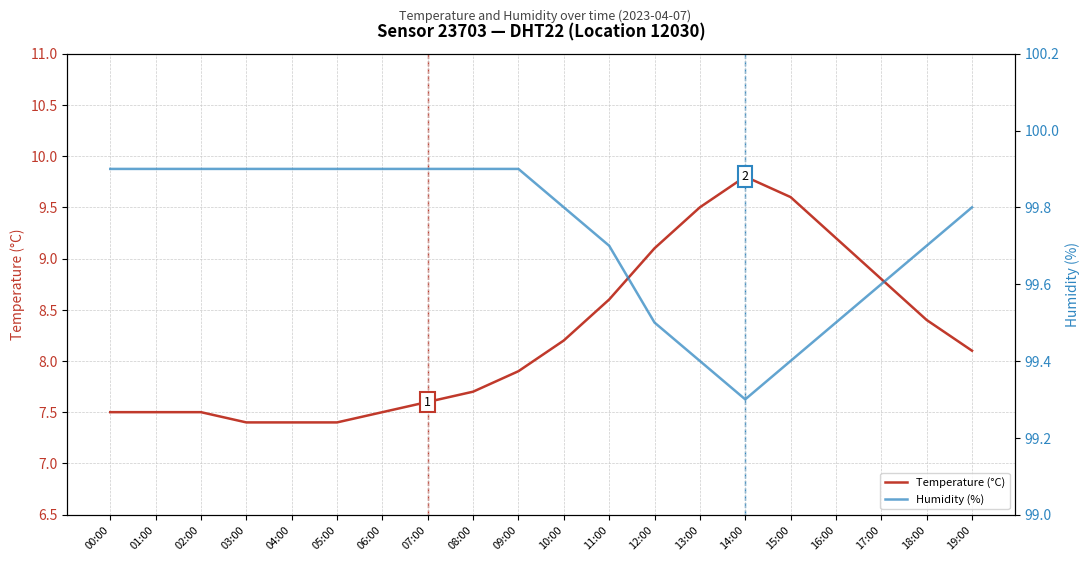

What is the difference between the Humidity (%) values at 18:00 and 09:00?

0.2